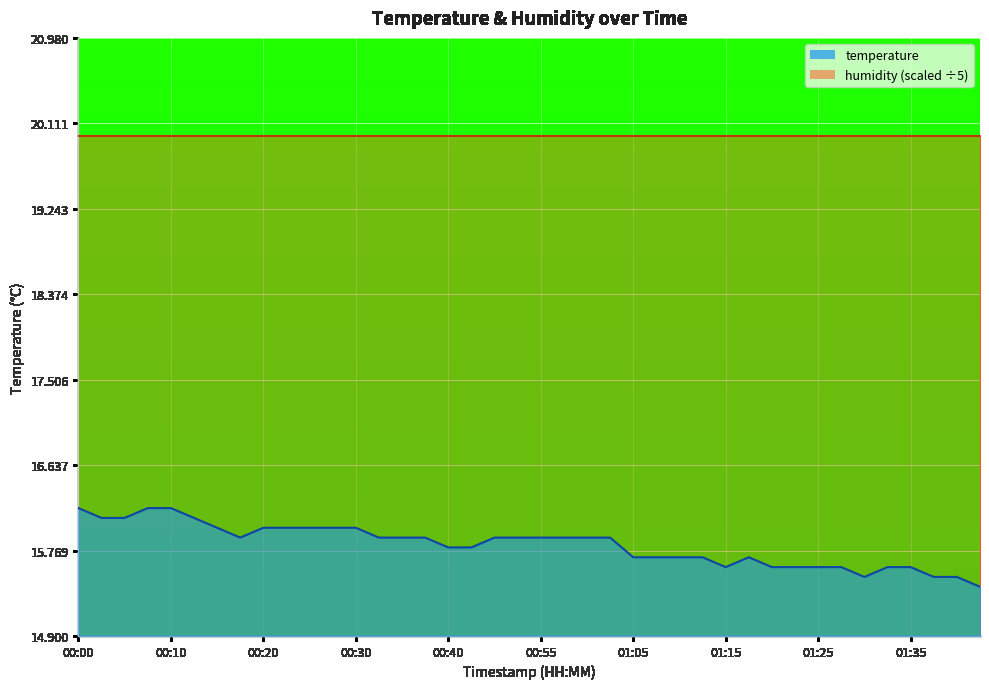

What is the label of the 8th point from the right?

01:25